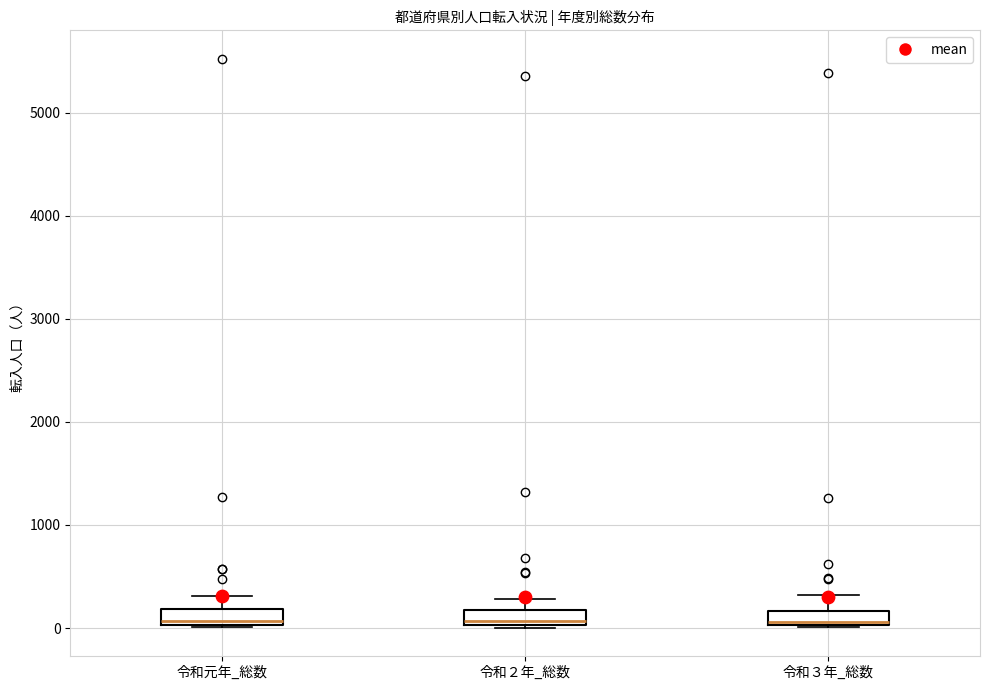

Where does the median line of the box for 令和３年_総数 sit on the y-axis? The values are not printed on the chart, so give them approximately, as read against the axis.

100